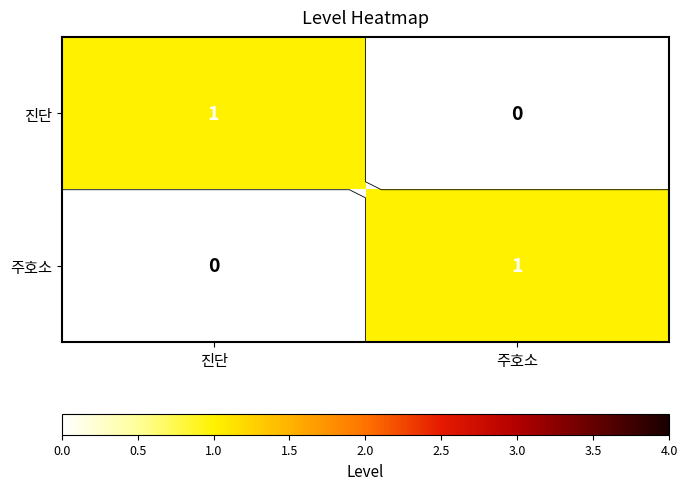

Which has a higher value, 주호소 or 진단?

진단